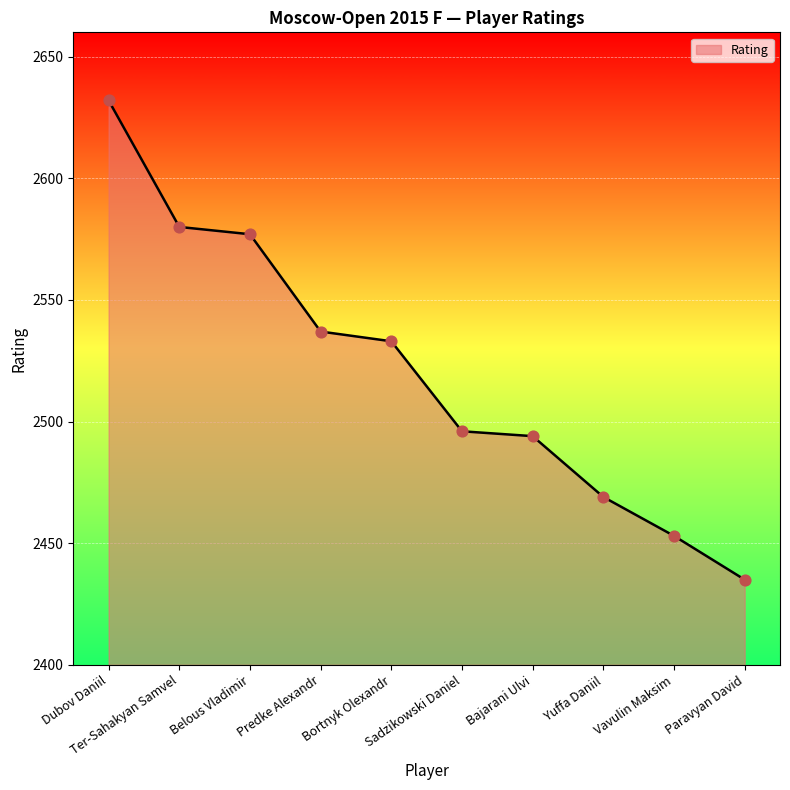

What is the ratio of the value at Belous Vladimir to the value at Bortnyk Olexandr?

1.0